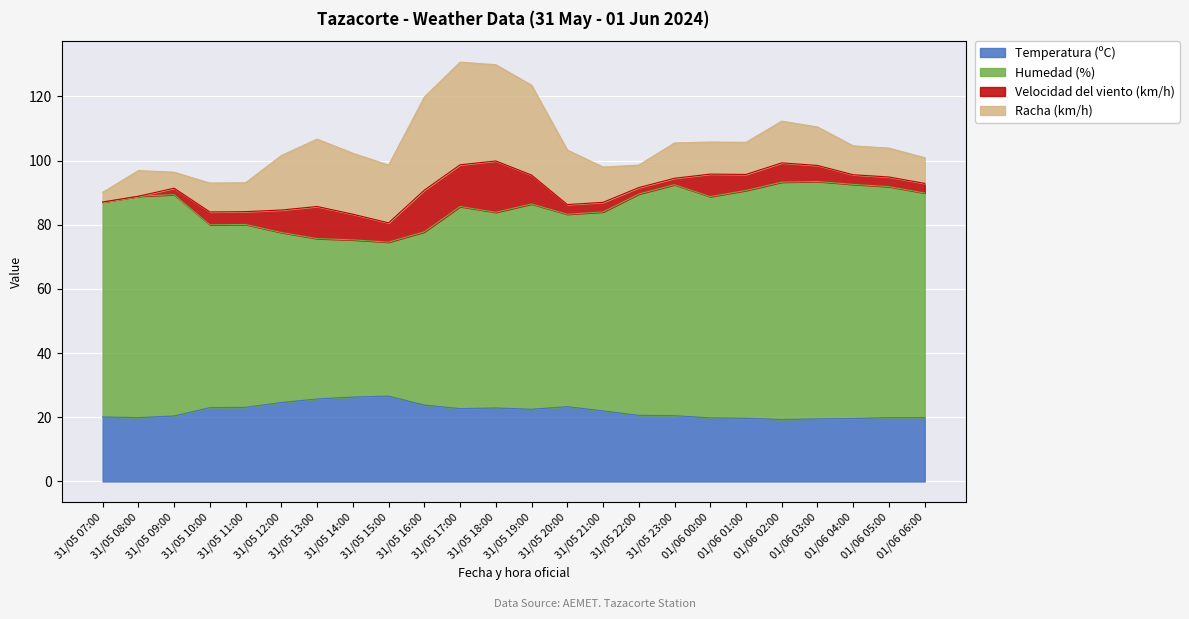

Which series has the largest total across all categories?

Humedad (%)